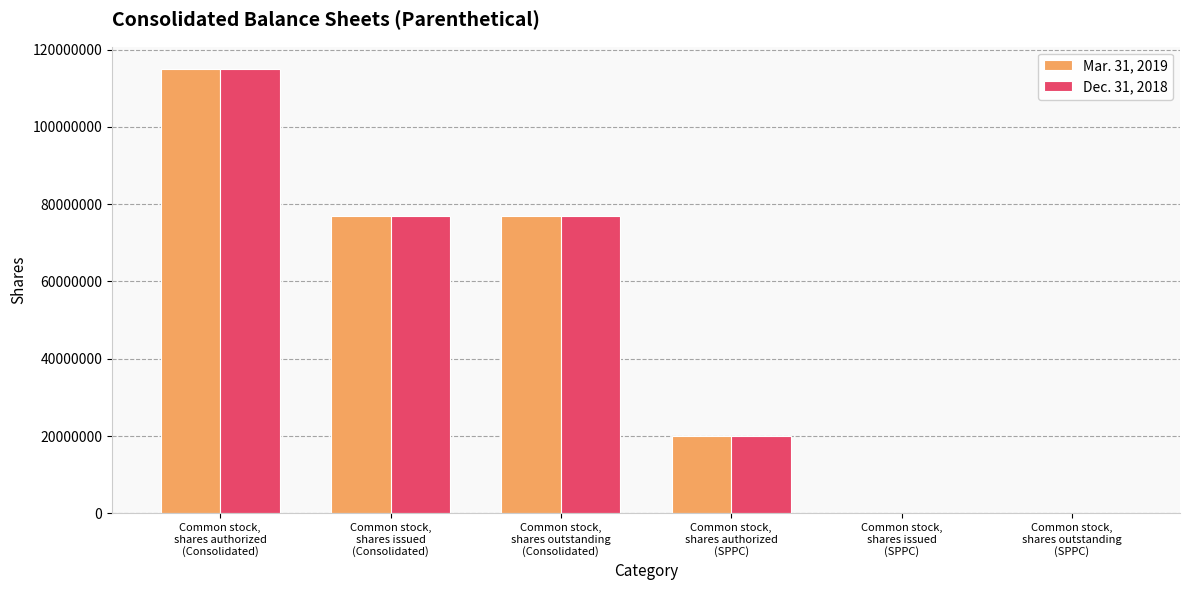

The value of Mar. 31, 2019 at Common stock,
shares authorized
(Consolidated) is 115000000. True or false?

True